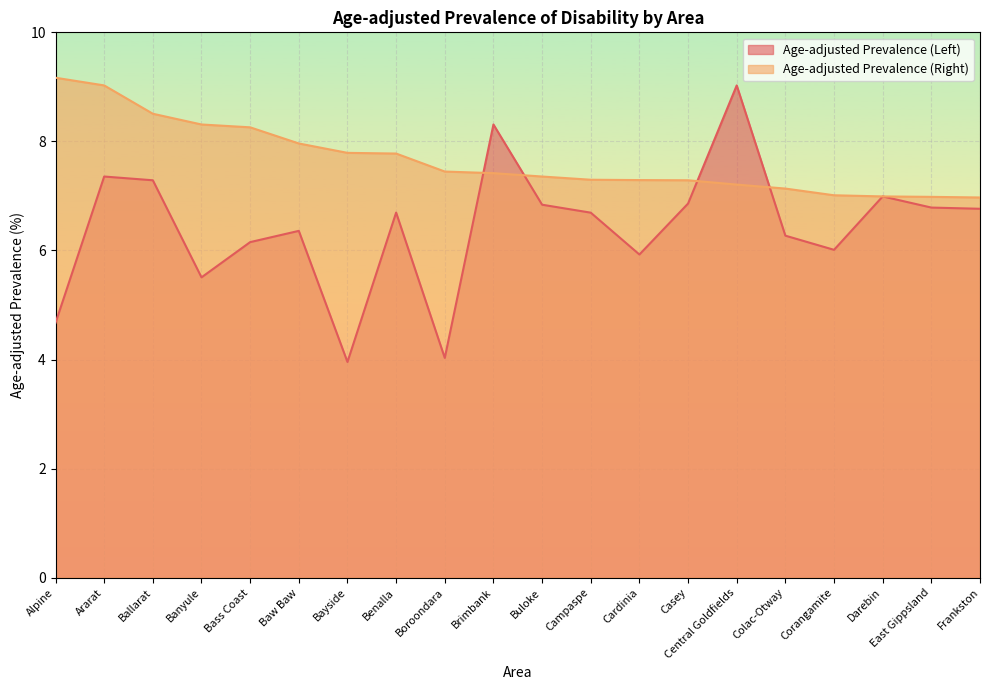

Between Ballarat and East Gippsland, which is larger?

Ballarat